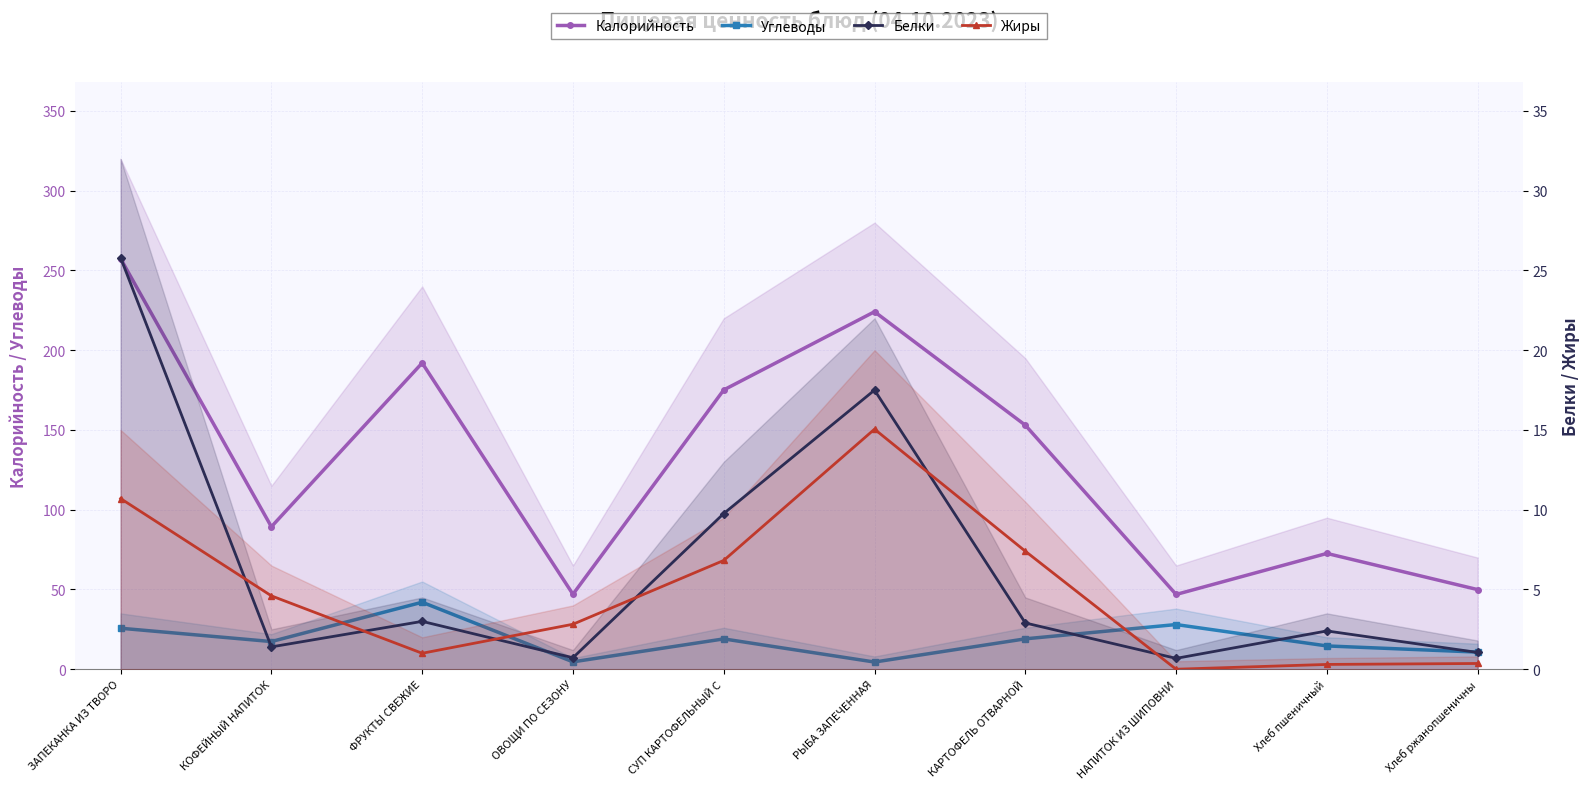

Which series has the widest spread of values?

Калорийность